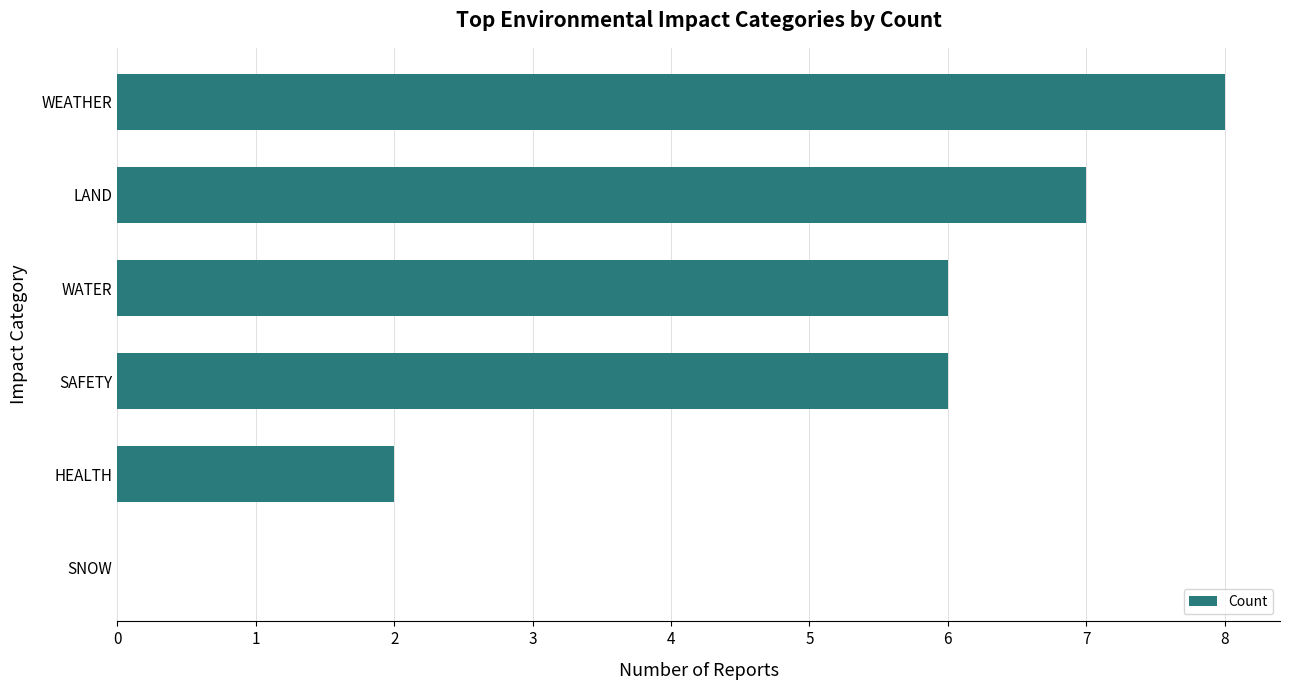

What is the maximum value shown in the chart?

8